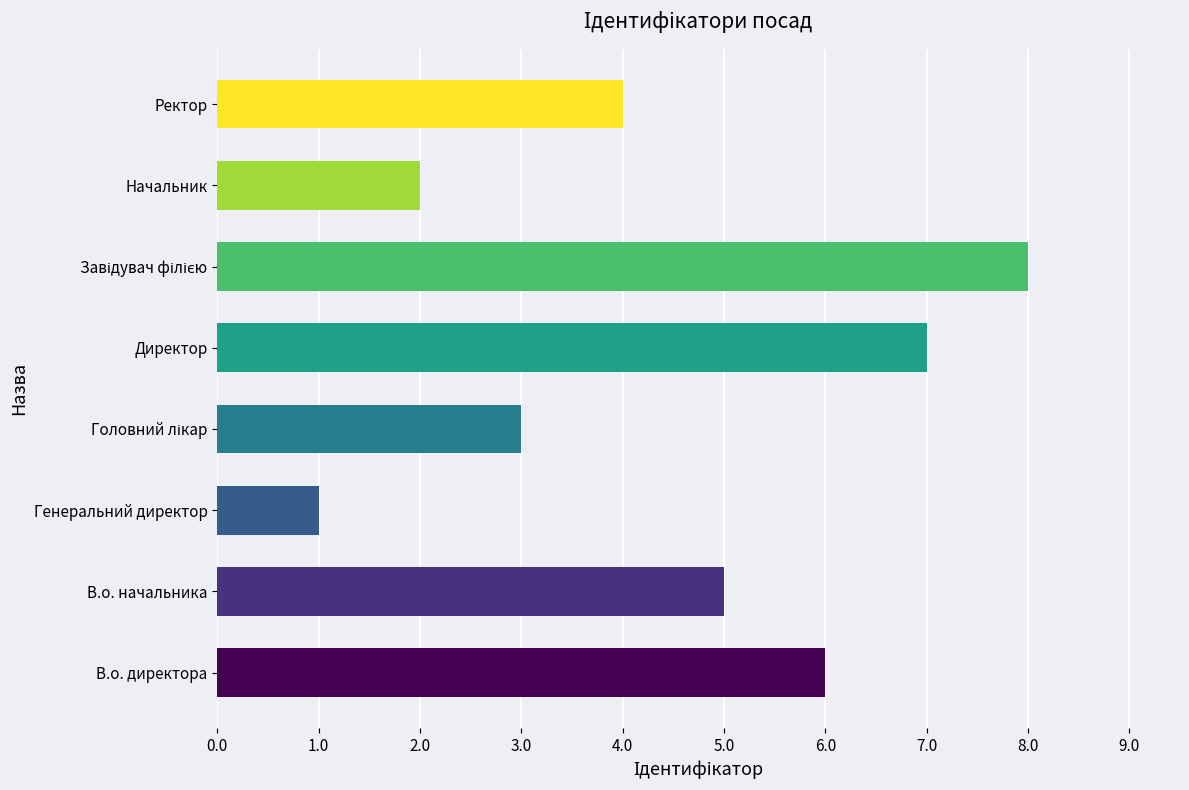

How many data points are less than 5?

4